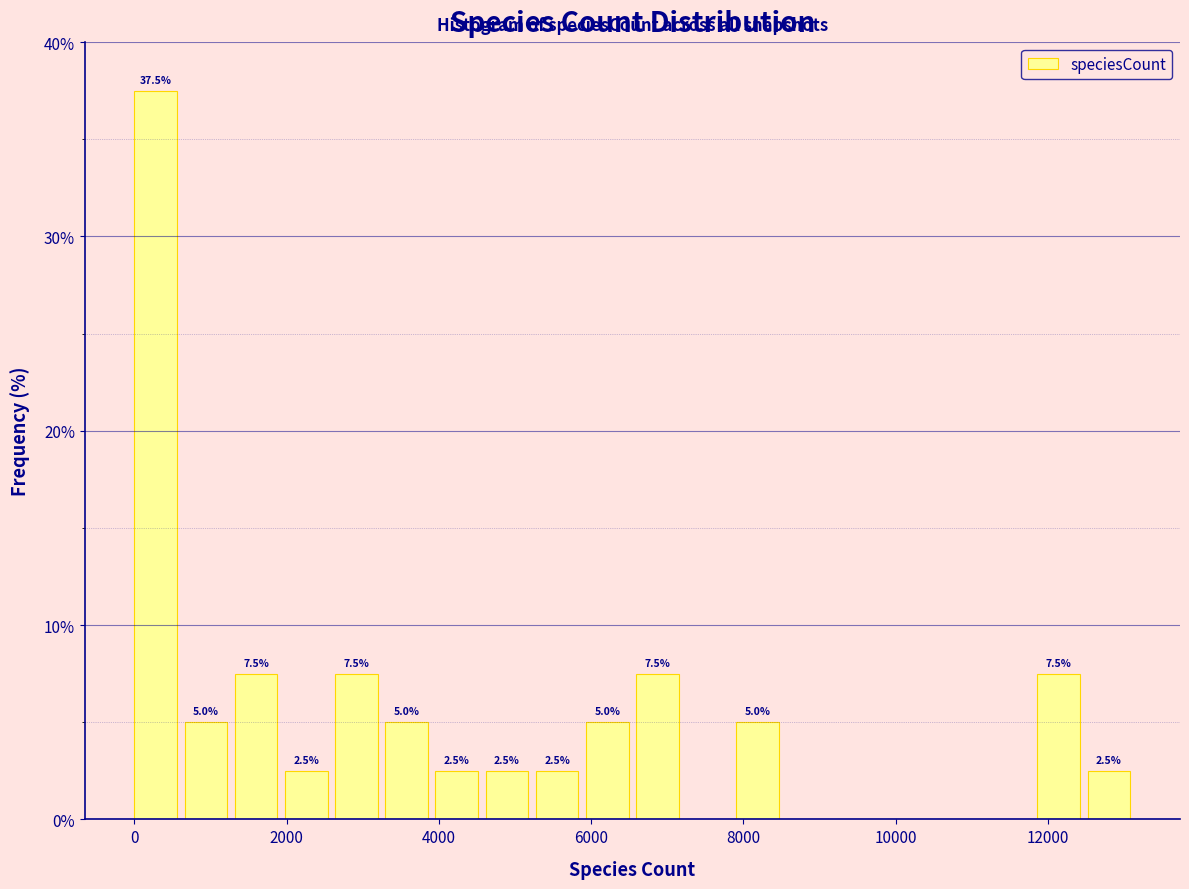

Around what value on the x-axis is the tallest bar? Give the approximate position of its centre, as read against the axis.

200